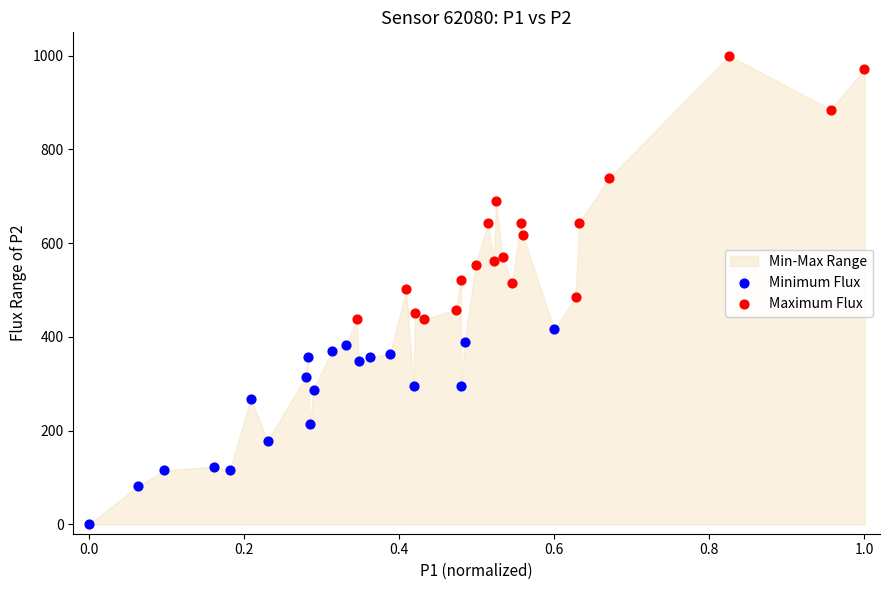

Which series reaches the maximum Y coordinate?

Maximum Flux